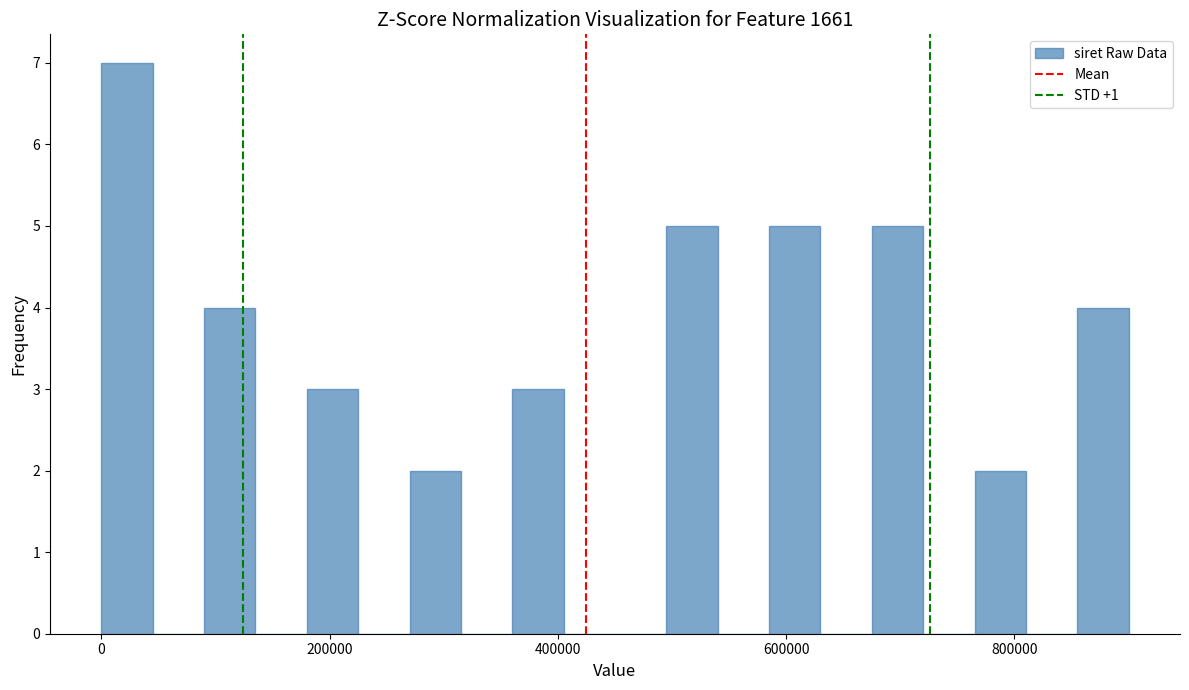

Read against the x-axis, roughly where is the centre of the tallest bar?

20000